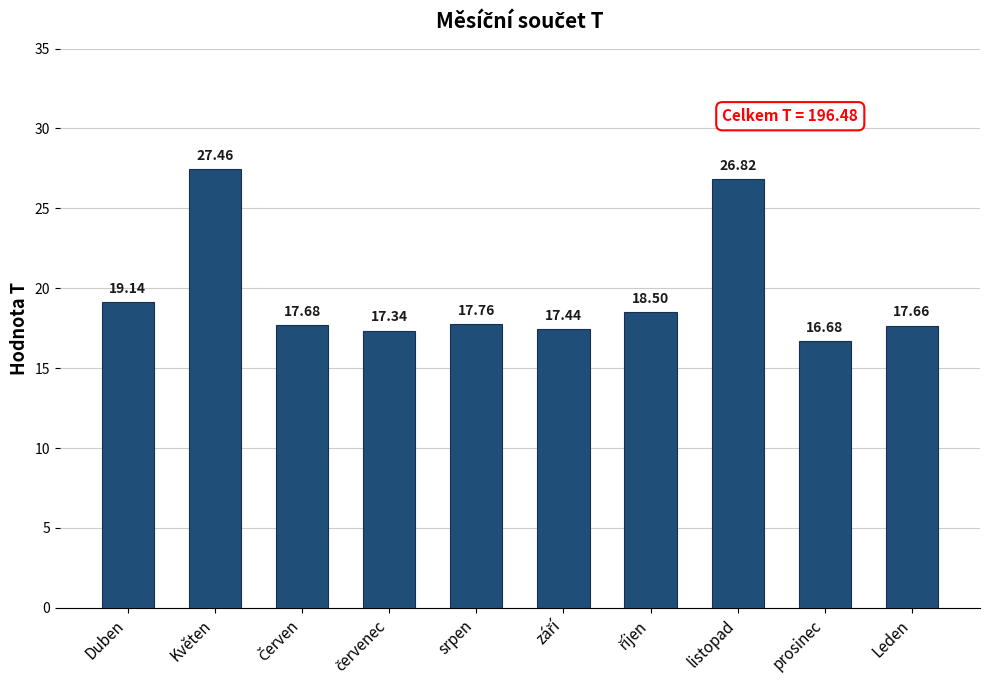

What is the value of the 10th bar from the left?

17.7